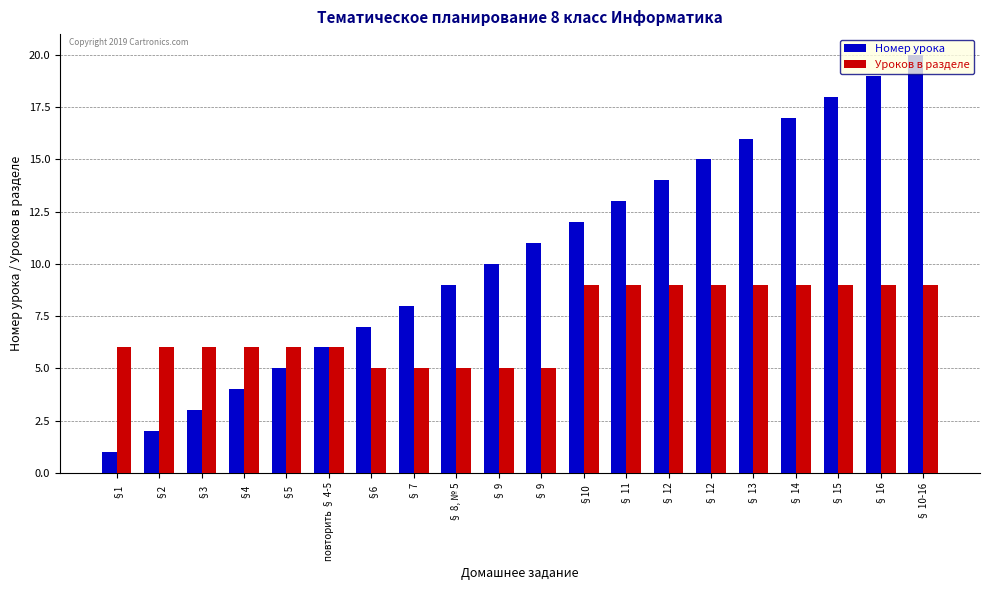

Which has a higher value, §4 or § 9?

§ 9